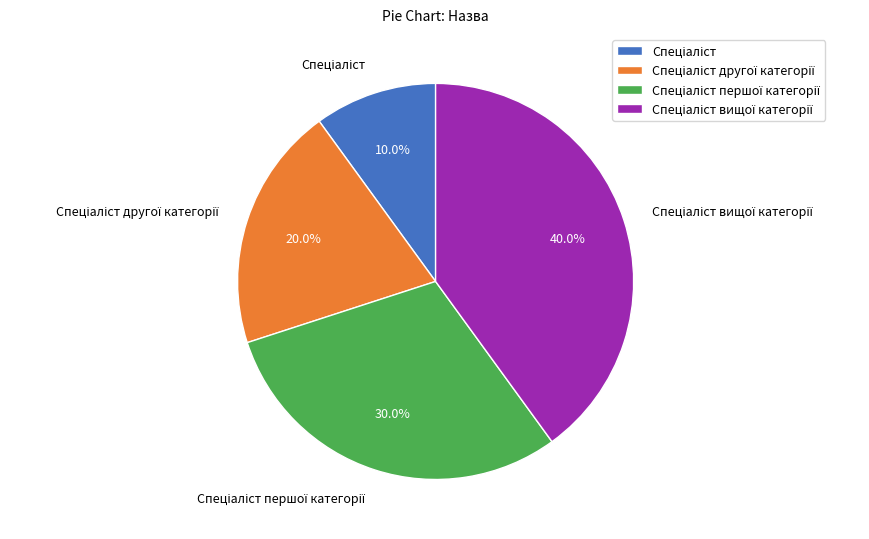

Count the number of slices in the pie.

4